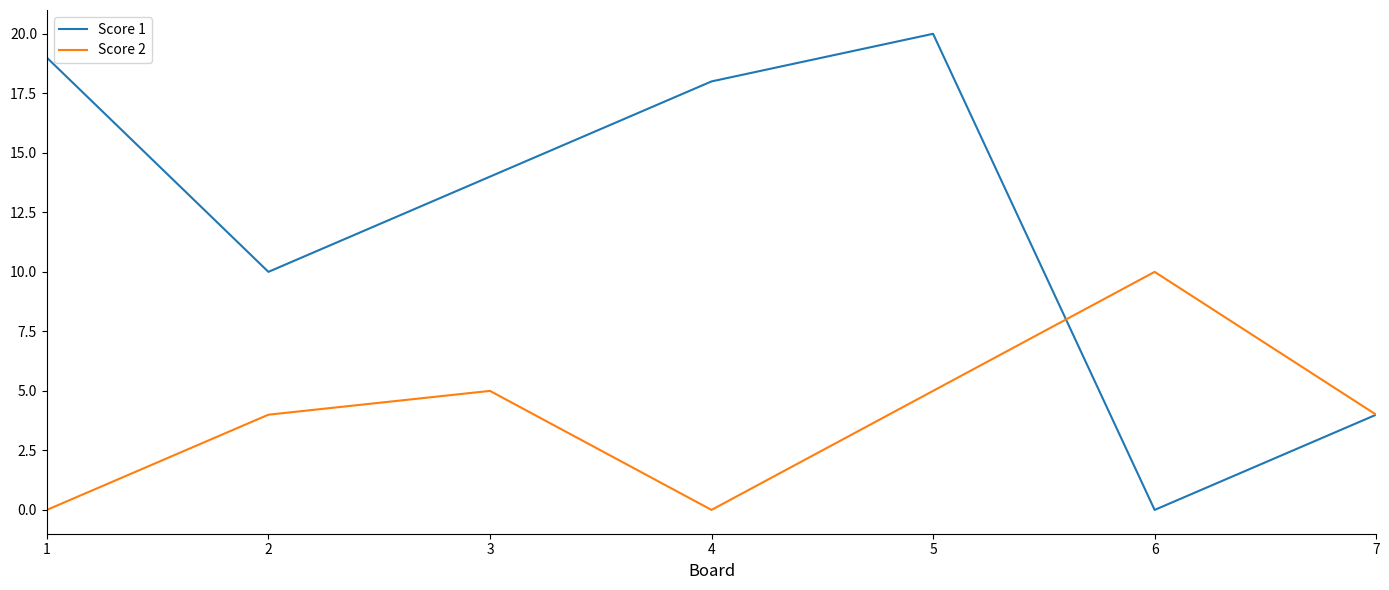

At which label does Score 1 reach its minimum?

6